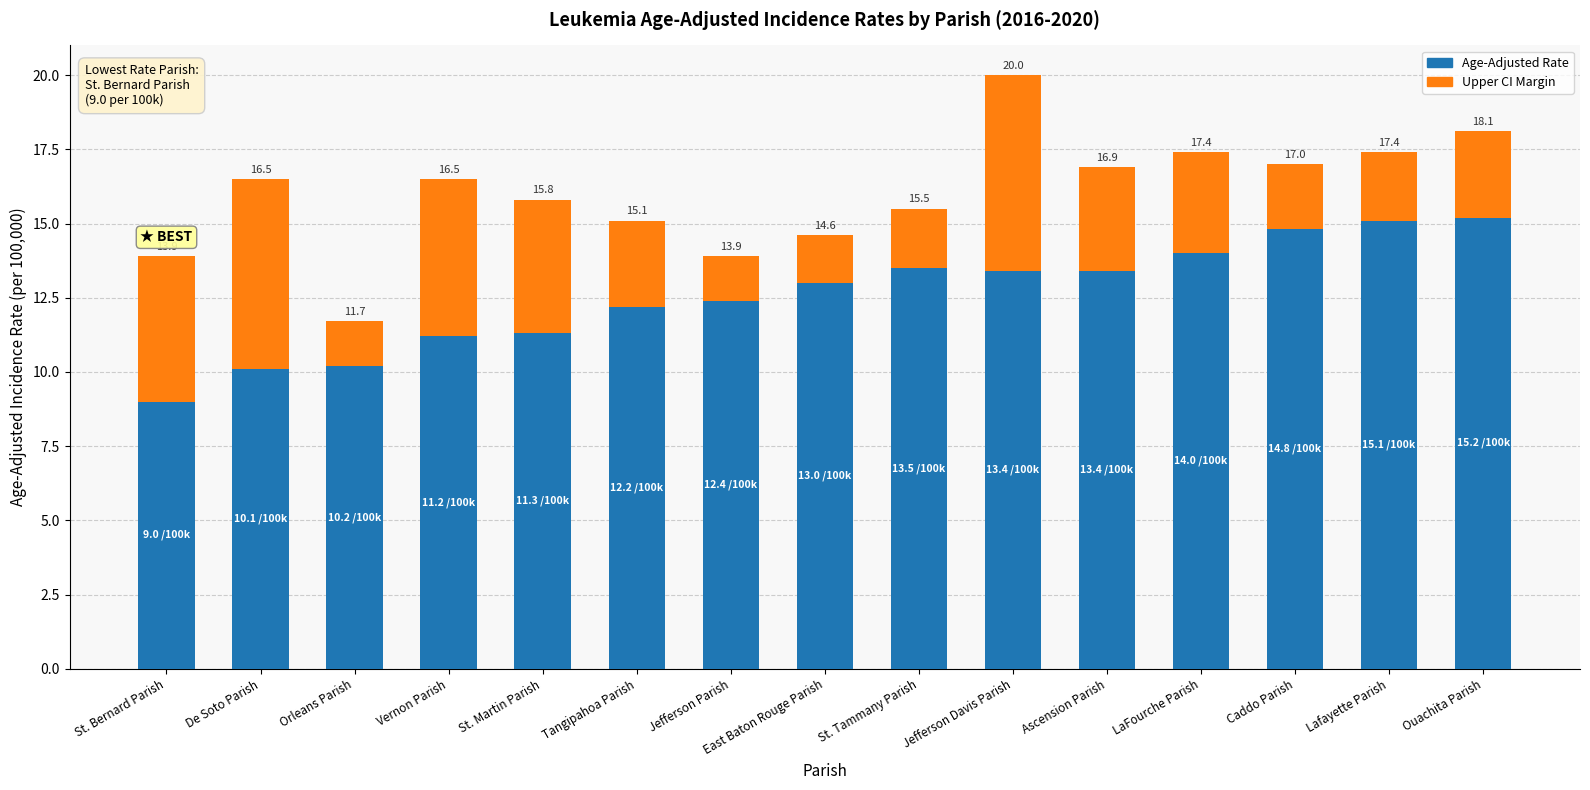

Does the chart contain stacked bars?

Yes